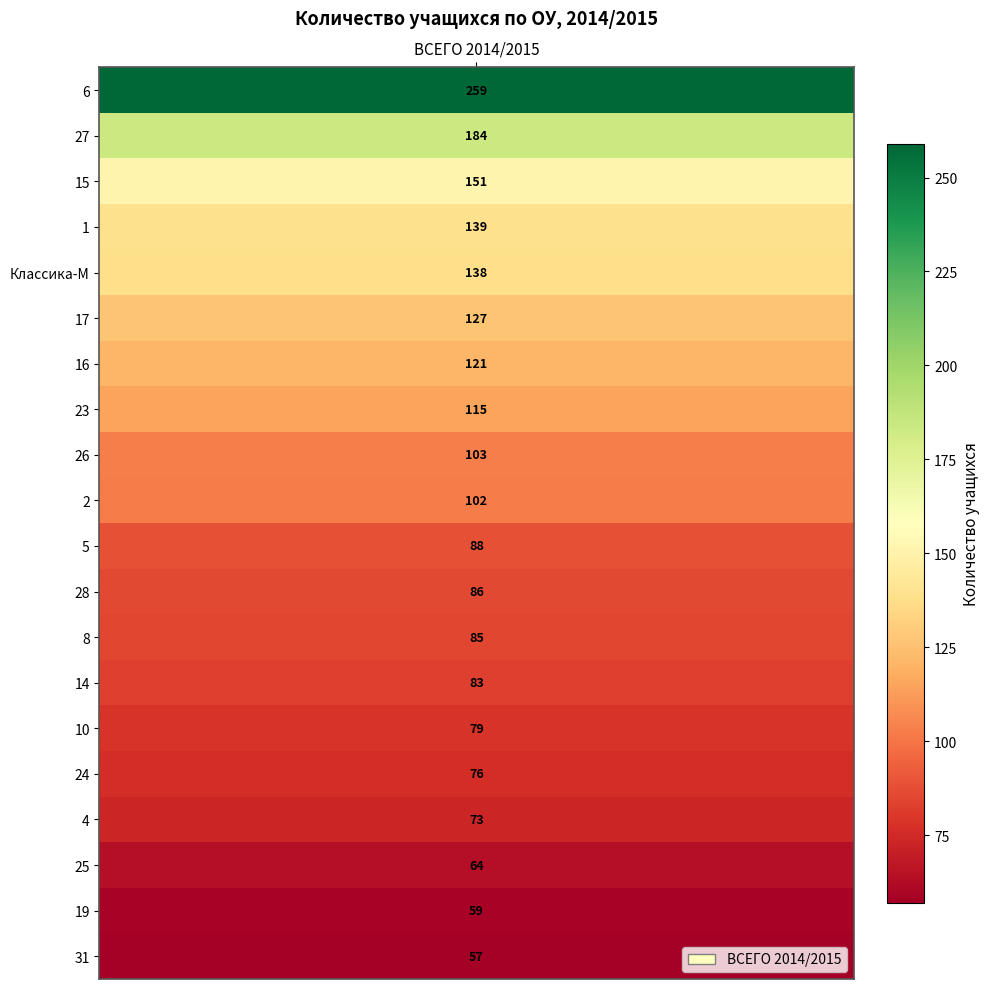

Reading left to right, extract all data points from this chart.

259	184	151	139	138	127	121	115	103	102	88	86	85	83	79	76	73	64	59	57